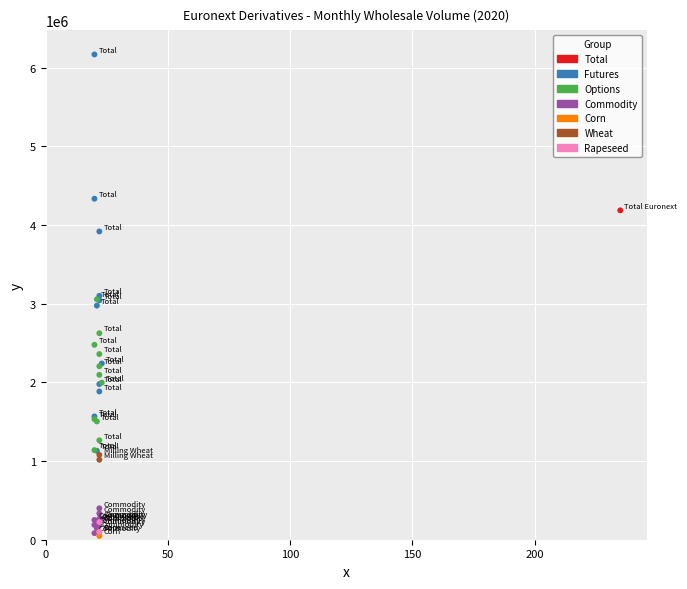

What are all the series names shown in the legend?

Total, Futures, Options, Commodity, Corn, Wheat, Rapeseed